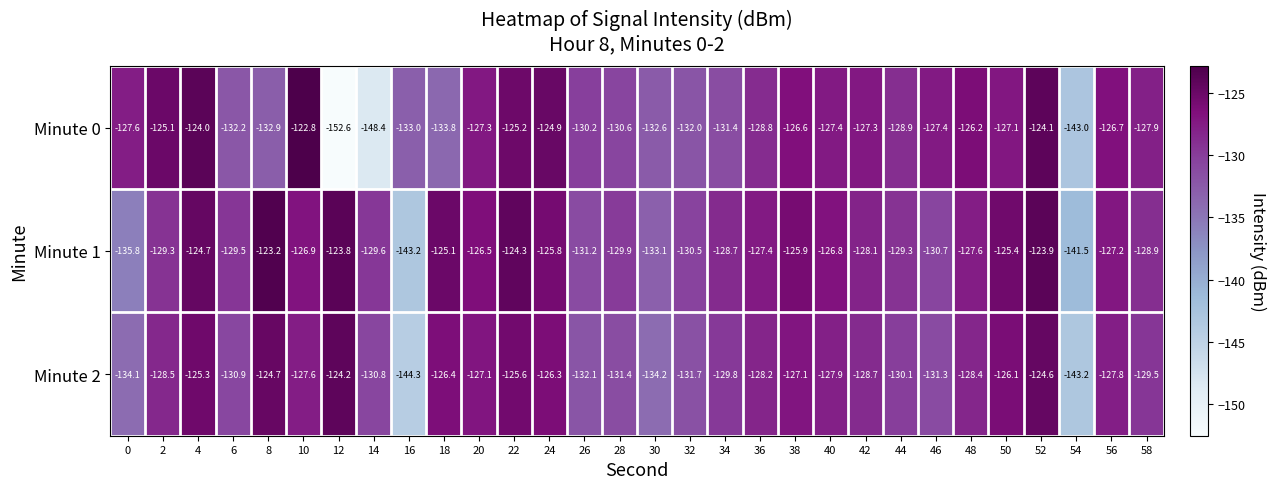

At which label does Minute 2 reach its peak?

12